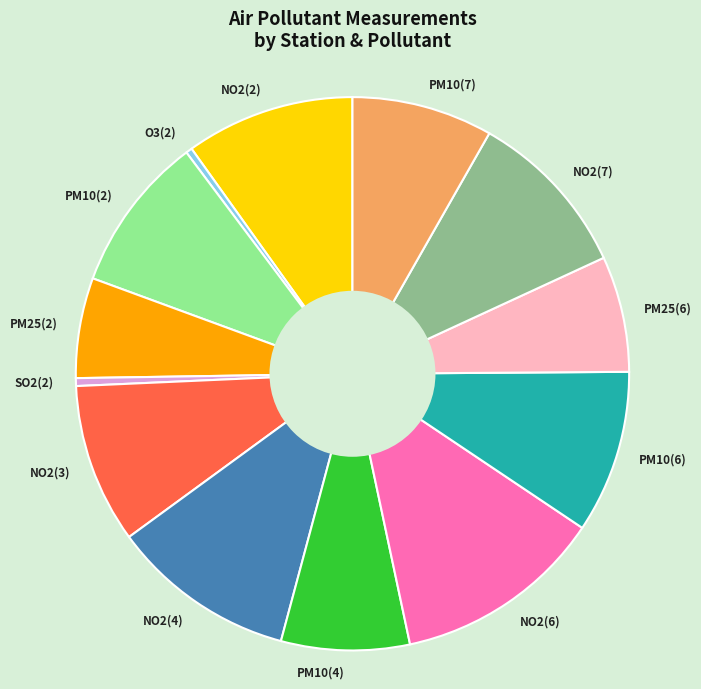

Combined, do O3(2) and NO2(2) account for over 50%?

No